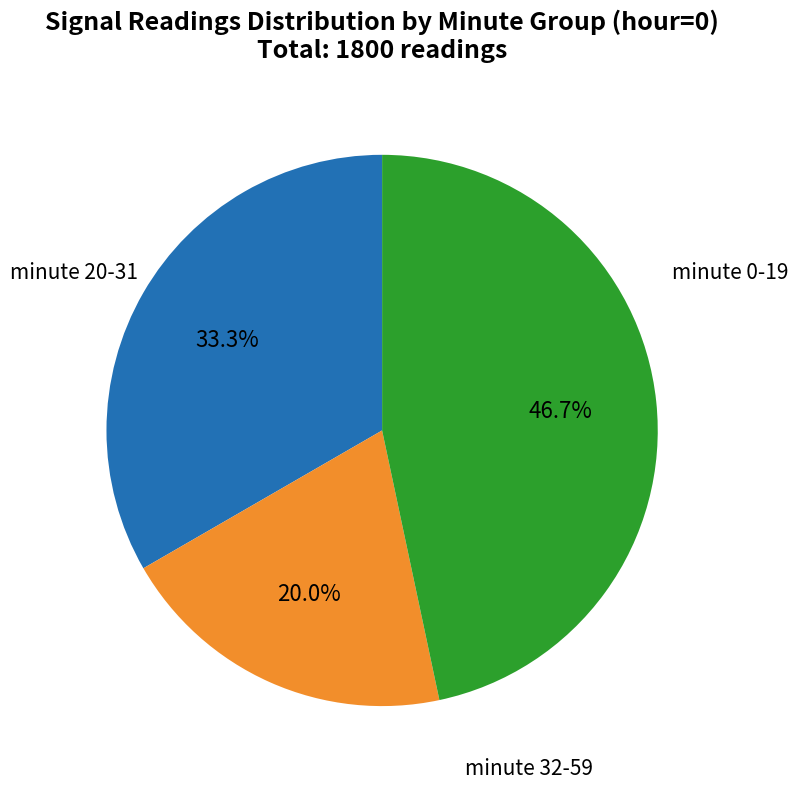

Is there a majority slice in this chart?

No